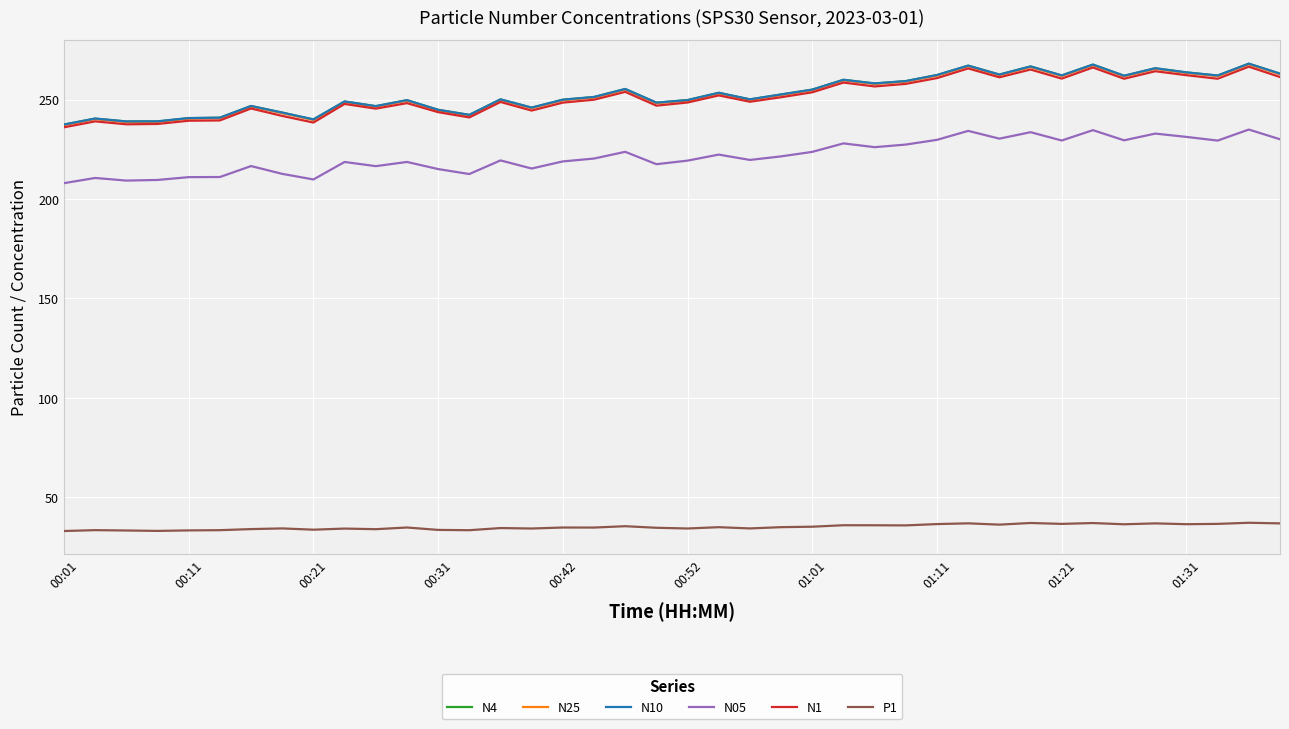

What are all the series names shown in the legend?

N4, N25, N10, N05, N1, P1